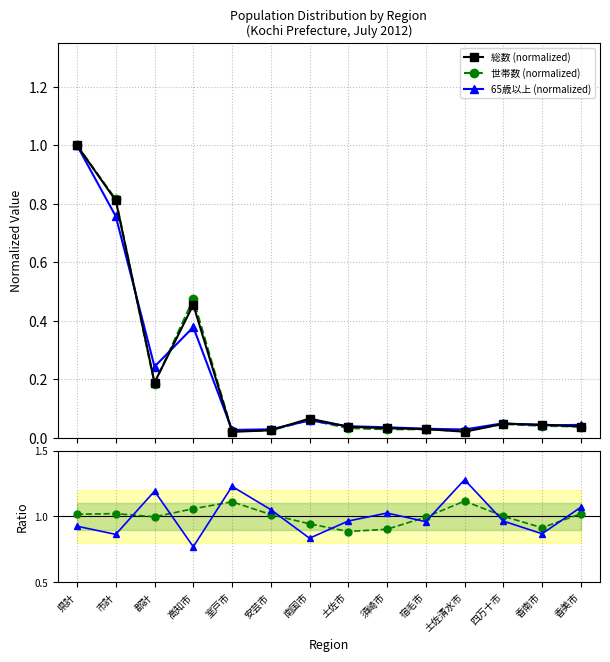

True or false: 65歳以上 (normalized) has more than 1 points higher than both neighbors.

True